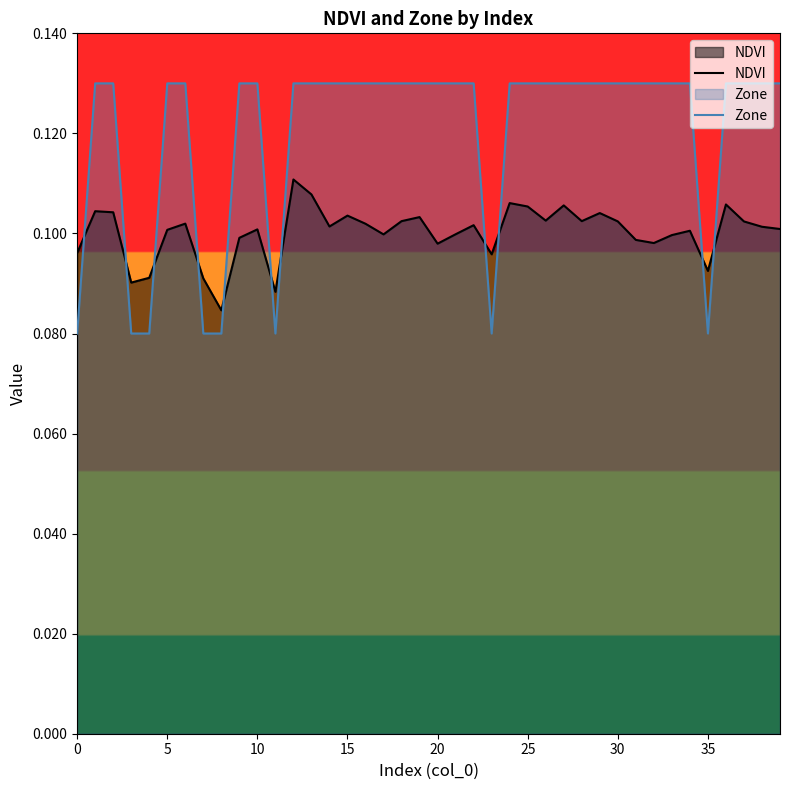

True or false: Zone has a value of 0.0 at 10.

False